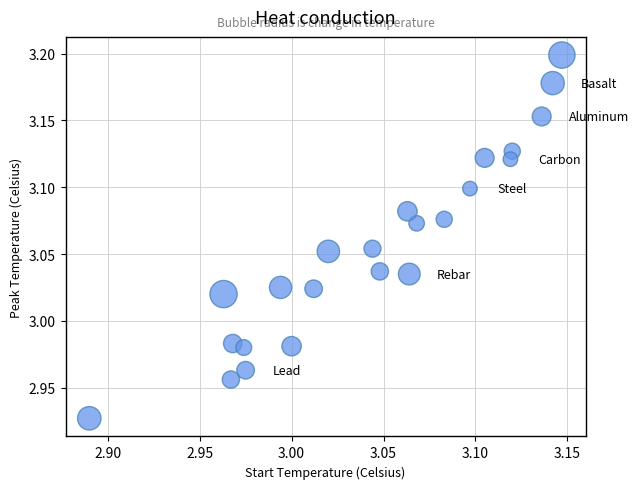

What is the range of X values (max minus min)?

0.3